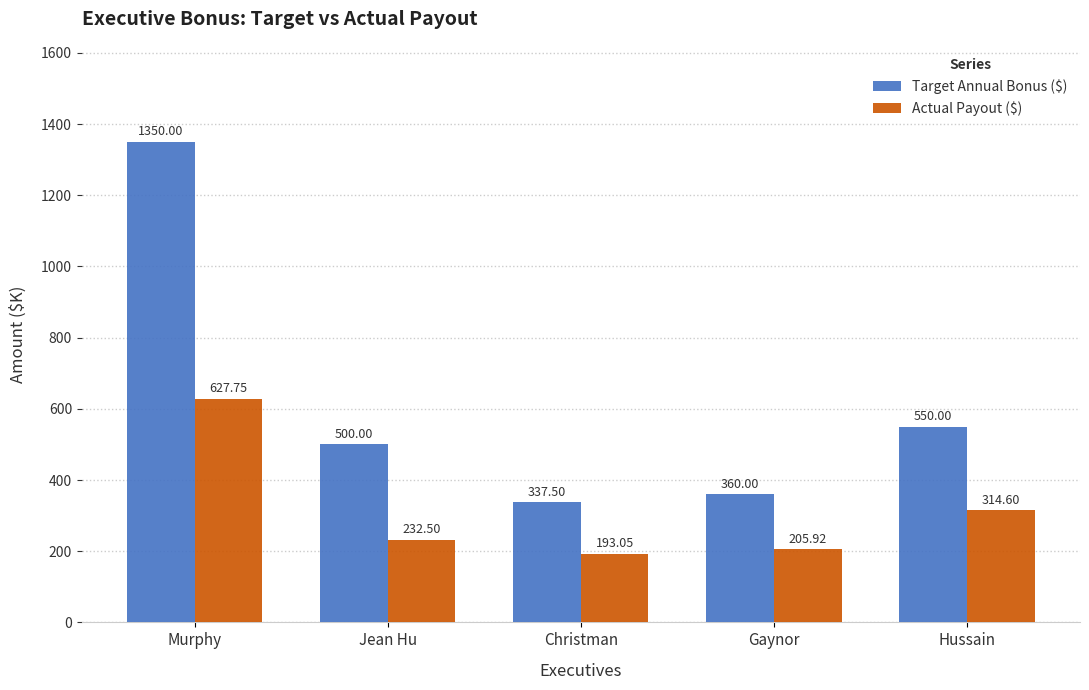

What is the difference between the second highest and second lowest values in the Actual Payout ($) series?

108.7